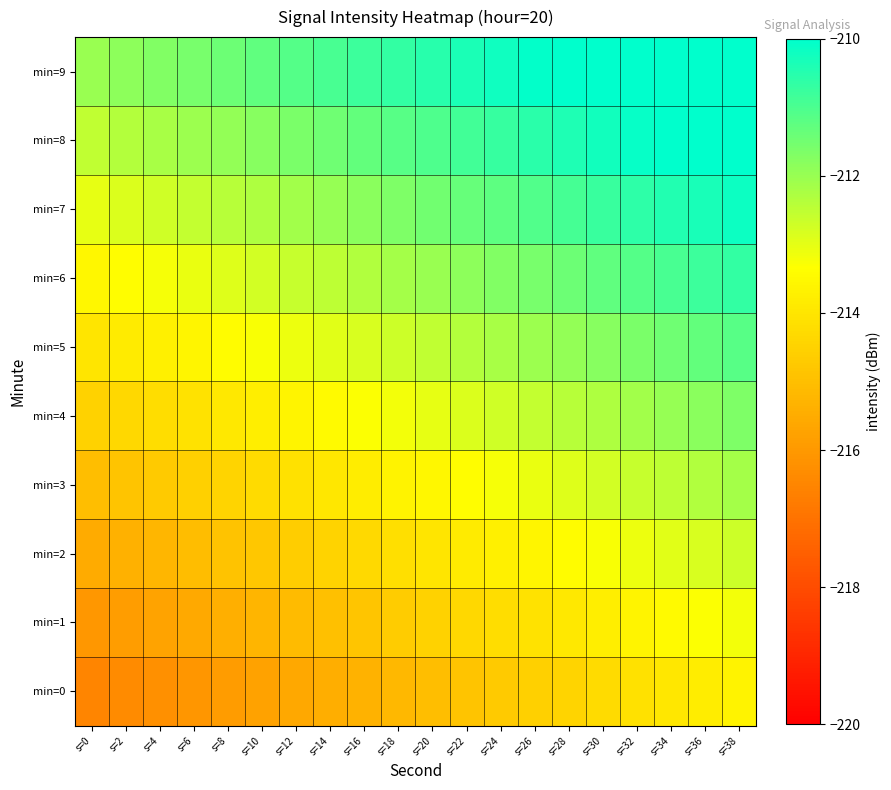

Reading left to right, extract all data points from this chart.

min=0: s=0=-216.5	s=2=-216.4	s=4=-216.2	s=6=-216.1	s=8=-215.9	s=10=-215.8	s=12=-215.6	s=14=-215.5	s=16=-215.3	s=18=-215.2	s=20=-215.0	s=22=-214.9	s=24=-214.7	s=26=-214.6	s=28=-214.4	s=30=-214.3	s=32=-214.1	s=34=-214.0	s=36=-213.8	s=38=-213.7
min=1: s=0=-216.0	s=2=-215.9	s=4=-215.7	s=6=-215.6	s=8=-215.4	s=10=-215.3	s=12=-215.1	s=14=-215.0	s=16=-214.8	s=18=-214.7	s=20=-214.5	s=22=-214.4	s=24=-214.2	s=26=-214.1	s=28=-213.9	s=30=-213.8	s=32=-213.6	s=34=-213.5	s=36=-213.3	s=38=-213.2
min=2: s=0=-215.5	s=2=-215.4	s=4=-215.2	s=6=-215.1	s=8=-214.9	s=10=-214.8	s=12=-214.6	s=14=-214.5	s=16=-214.3	s=18=-214.2	s=20=-214.0	s=22=-213.9	s=24=-213.7	s=26=-213.6	s=28=-213.4	s=30=-213.3	s=32=-213.1	s=34=-213.0	s=36=-212.8	s=38=-212.7
min=3: s=0=-215.0	s=2=-214.9	s=4=-214.7	s=6=-214.6	s=8=-214.4	s=10=-214.3	s=12=-214.1	s=14=-214.0	s=16=-213.8	s=18=-213.7	s=20=-213.5	s=22=-213.4	s=24=-213.2	s=26=-213.1	s=28=-212.9	s=30=-212.8	s=32=-212.6	s=34=-212.5	s=36=-212.3	s=38=-212.2
min=4: s=0=-214.5	s=2=-214.4	s=4=-214.2	s=6=-214.1	s=8=-213.9	s=10=-213.8	s=12=-213.6	s=14=-213.5	s=16=-213.3	s=18=-213.2	s=20=-213.0	s=22=-212.9	s=24=-212.7	s=26=-212.6	s=28=-212.4	s=30=-212.3	s=32=-212.1	s=34=-212.0	s=36=-211.8	s=38=-211.7
min=5: s=0=-214.0	s=2=-213.9	s=4=-213.7	s=6=-213.6	s=8=-213.4	s=10=-213.3	s=12=-213.1	s=14=-213.0	s=16=-212.8	s=18=-212.7	s=20=-212.5	s=22=-212.4	s=24=-212.2	s=26=-212.1	s=28=-211.9	s=30=-211.8	s=32=-211.6	s=34=-211.5	s=36=-211.3	s=38=-211.2
min=6: s=0=-213.5	s=2=-213.4	s=4=-213.2	s=6=-213.1	s=8=-212.9	s=10=-212.8	s=12=-212.6	s=14=-212.5	s=16=-212.3	s=18=-212.2	s=20=-212.0	s=22=-211.9	s=24=-211.7	s=26=-211.6	s=28=-211.4	s=30=-211.3	s=32=-211.1	s=34=-211.0	s=36=-210.8	s=38=-210.7
min=7: s=0=-213.0	s=2=-212.9	s=4=-212.7	s=6=-212.6	s=8=-212.4	s=10=-212.3	s=12=-212.1	s=14=-212.0	s=16=-211.8	s=18=-211.7	s=20=-211.5	s=22=-211.4	s=24=-211.2	s=26=-211.1	s=28=-210.9	s=30=-210.8	s=32=-210.6	s=34=-210.5	s=36=-210.3	s=38=-210.2
min=8: s=0=-212.5	s=2=-212.4	s=4=-212.2	s=6=-212.1	s=8=-211.9	s=10=-211.8	s=12=-211.6	s=14=-211.5	s=16=-211.3	s=18=-211.2	s=20=-211.0	s=22=-210.9	s=24=-210.7	s=26=-210.6	s=28=-210.4	s=30=-210.3	s=32=-210.1	s=34=-210.0	s=36=-209.8	s=38=-209.7
min=9: s=0=-212.0	s=2=-211.9	s=4=-211.7	s=6=-211.6	s=8=-211.4	s=10=-211.3	s=12=-211.1	s=14=-211.0	s=16=-210.8	s=18=-210.7	s=20=-210.5	s=22=-210.4	s=24=-210.2	s=26=-210.1	s=28=-209.9	s=30=-209.8	s=32=-209.6	s=34=-209.5	s=36=-209.3	s=38=-209.2